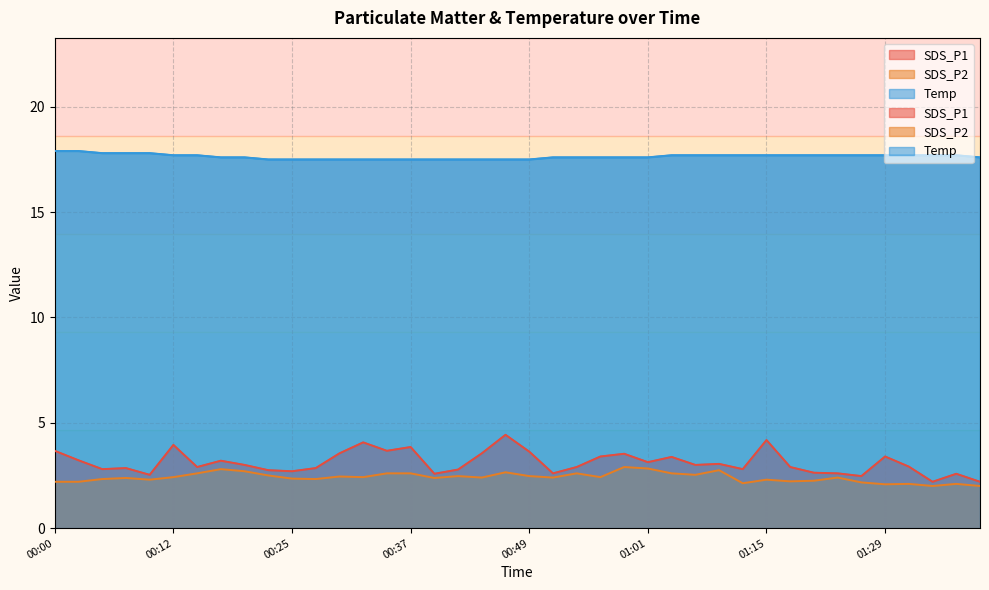

True or false: SDS_P1 and Temp cross at least once.

False